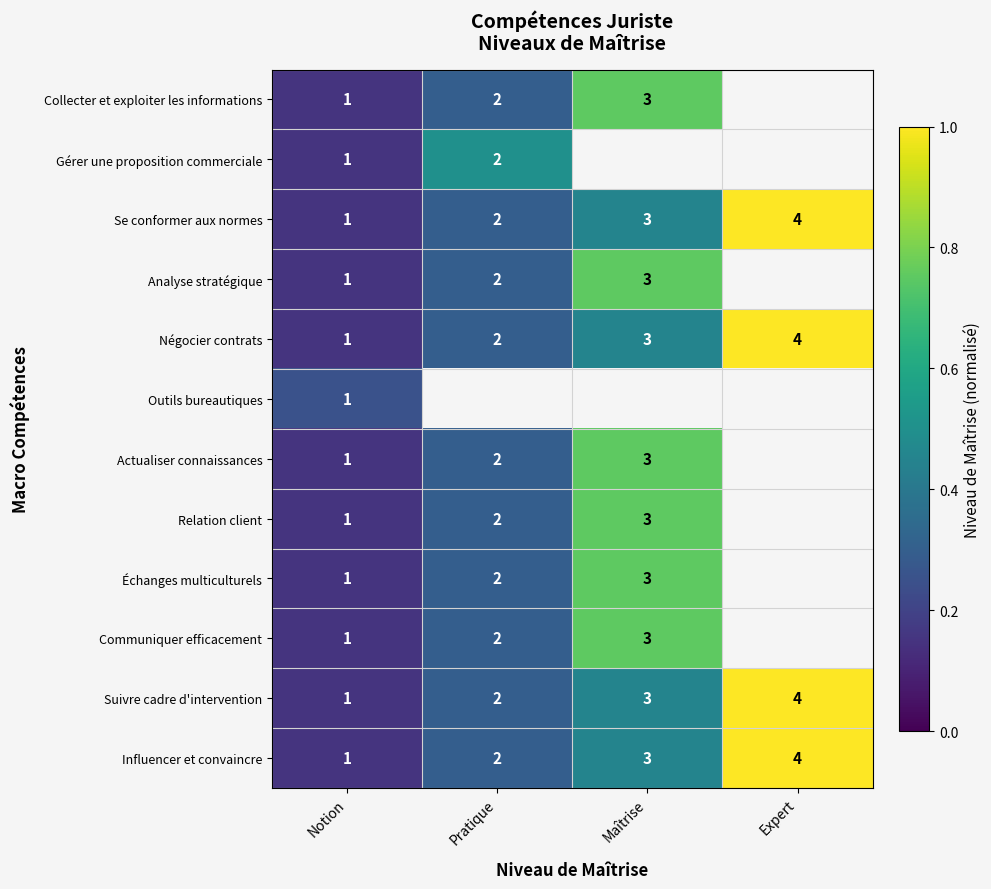

Is the value of Influencer et convaincre at Pratique greater than the value of Actualiser connaissances at Notion?

Yes